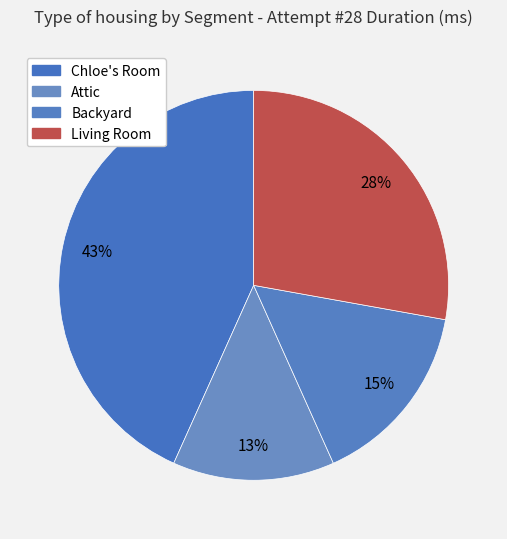

To the nearest percent, what is the difference between the Attic and Chloe's Room slice percentages?

30%